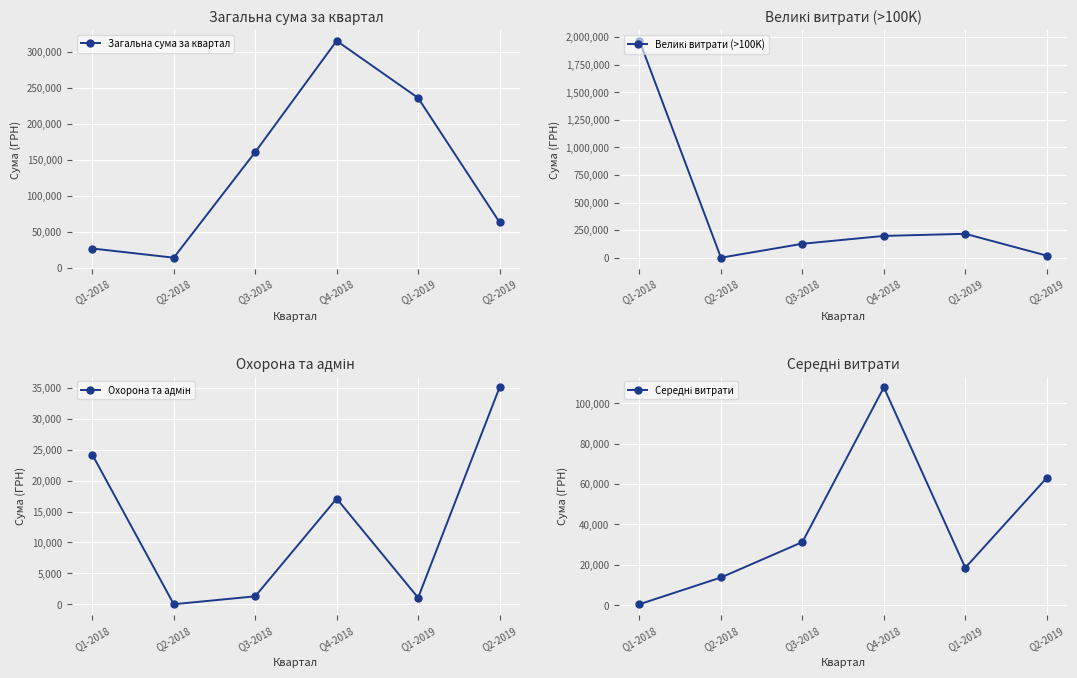

The Загальна сума за квартал series shows 11746.4 at Q1-2018. True or false?

False